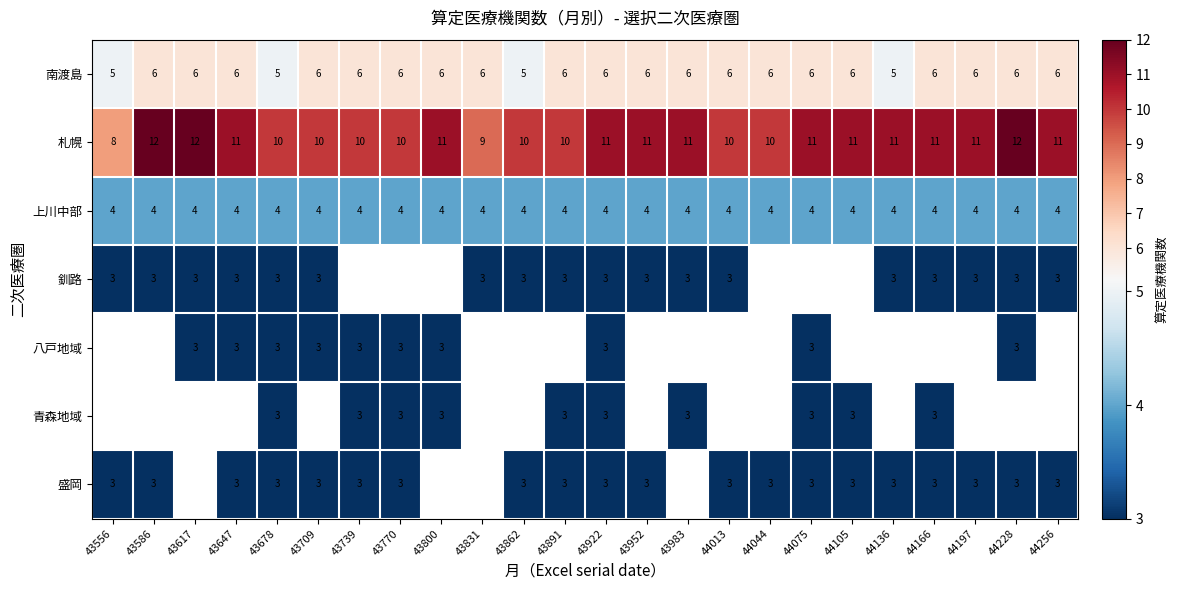

At which category does the chart reach its minimum across all series?

43556